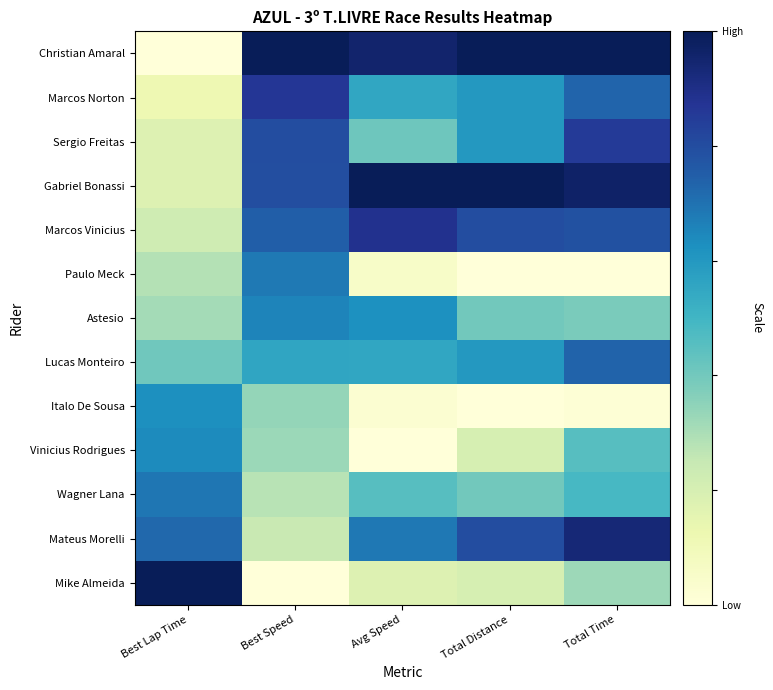

Reading left to right, transcribe all the data shown in this chart.

Christian Amaral: Best Lap Time=0.0	Best Speed=1.0	Avg Speed=1.0	Total Distance=1.0	Total Time=1.0
Marcos Norton: Best Lap Time=0.1	Best Speed=0.9	Avg Speed=0.6	Total Distance=0.6	Total Time=0.7
Sergio Freitas: Best Lap Time=0.2	Best Speed=0.8	Avg Speed=0.4	Total Distance=0.6	Total Time=0.9
Gabriel Bonassi: Best Lap Time=0.2	Best Speed=0.8	Avg Speed=1.0	Total Distance=1.0	Total Time=1.0
Marcos Vinicius: Best Lap Time=0.2	Best Speed=0.7	Avg Speed=0.9	Total Distance=0.8	Total Time=0.8
Paulo Meck: Best Lap Time=0.3	Best Speed=0.7	Avg Speed=0.1	Total Distance=0.0	Total Time=0.0
Astesio: Best Lap Time=0.3	Best Speed=0.7	Avg Speed=0.6	Total Distance=0.4	Total Time=0.4
Lucas Monteiro: Best Lap Time=0.4	Best Speed=0.6	Avg Speed=0.6	Total Distance=0.6	Total Time=0.7
Italo De Sousa: Best Lap Time=0.6	Best Speed=0.3	Avg Speed=0.0	Total Distance=0.0	Total Time=0.0
Vinicius Rodrigues: Best Lap Time=0.6	Best Speed=0.3	Avg Speed=0.0	Total Distance=0.2	Total Time=0.5
Wagner Lana: Best Lap Time=0.7	Best Speed=0.3	Avg Speed=0.5	Total Distance=0.4	Total Time=0.5
Mateus Morelli: Best Lap Time=0.7	Best Speed=0.2	Avg Speed=0.7	Total Distance=0.8	Total Time=0.9
Mike Almeida: Best Lap Time=1.0	Best Speed=0.0	Avg Speed=0.2	Total Distance=0.2	Total Time=0.3